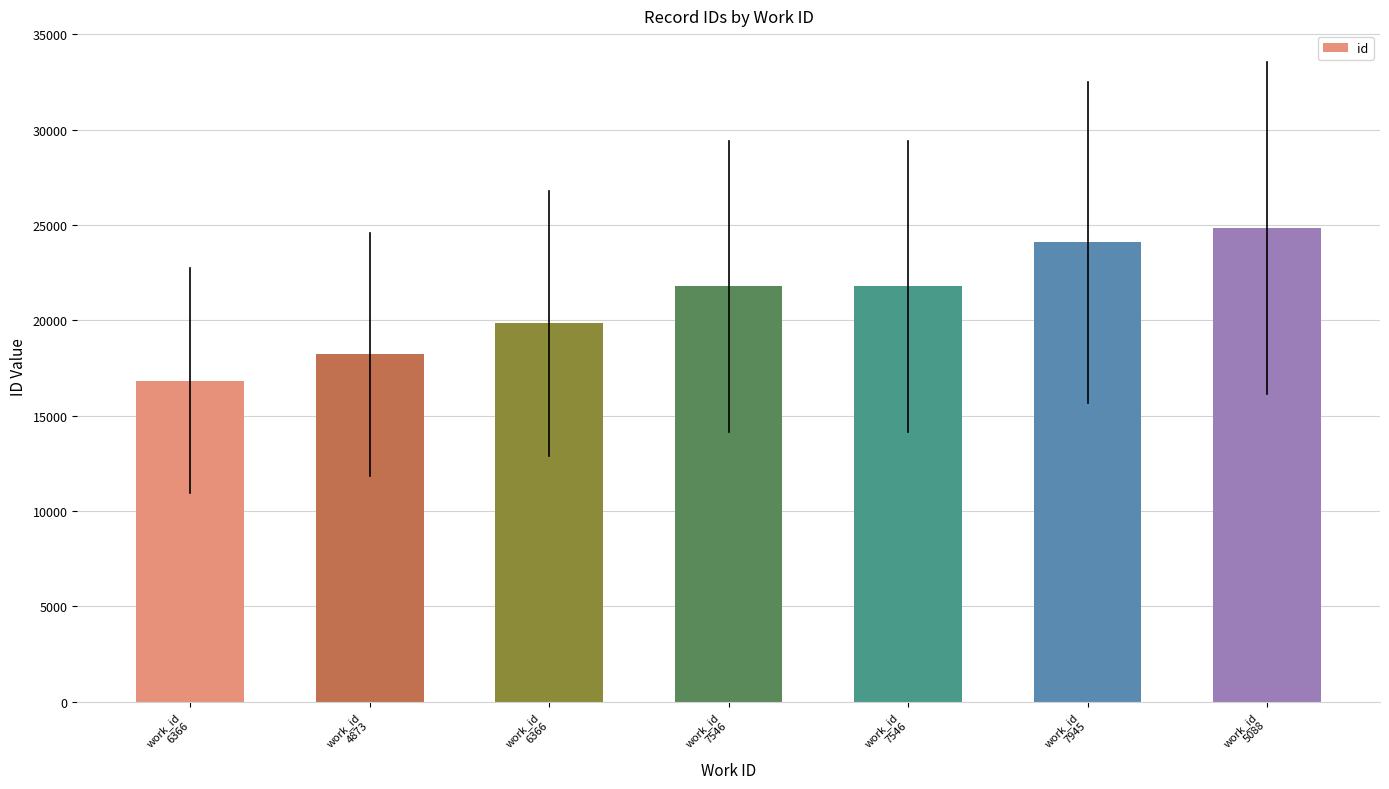

What is the change in value from work_id
6366 to work_id
7546?

+1934